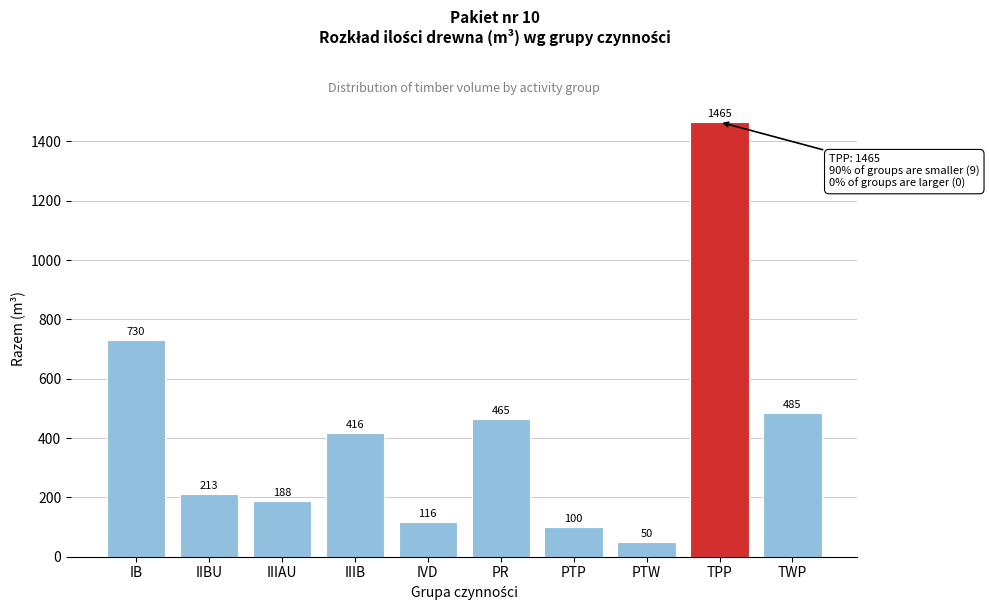

Reading left to right, extract all data points from this chart.

730	213	188	416	116	465	100	50	1465	485